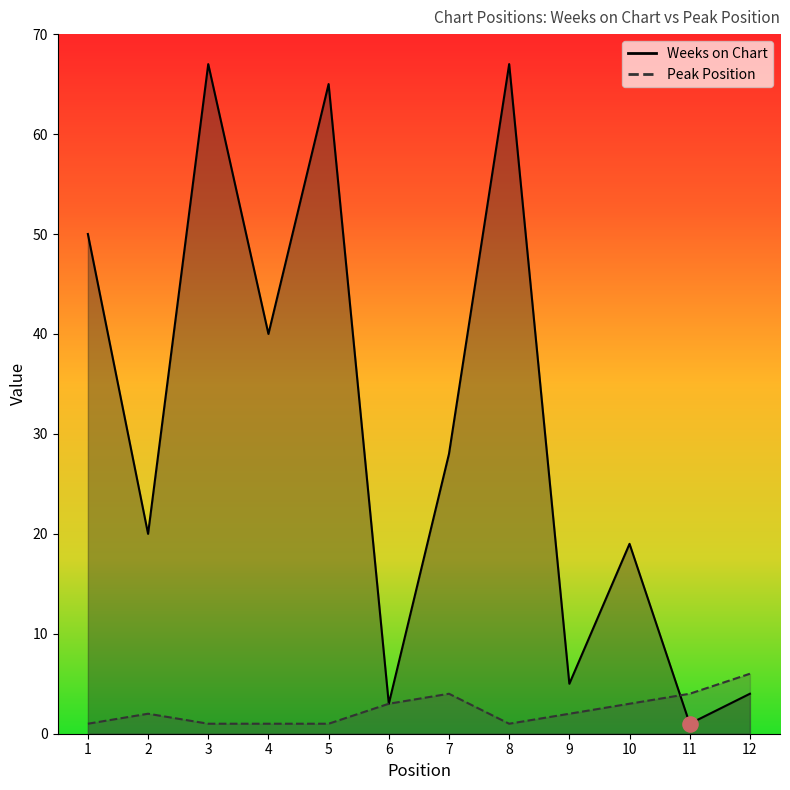

What is the total value across all series at 8?

68